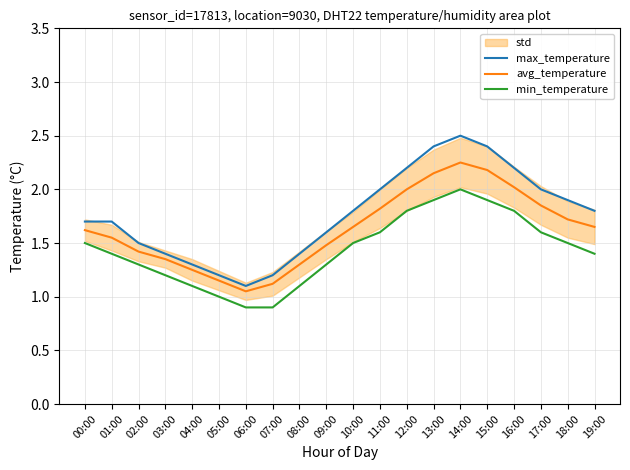

Is the value of avg_temperature at 04:00 greater than the value of min_temperature at 00:00?

No